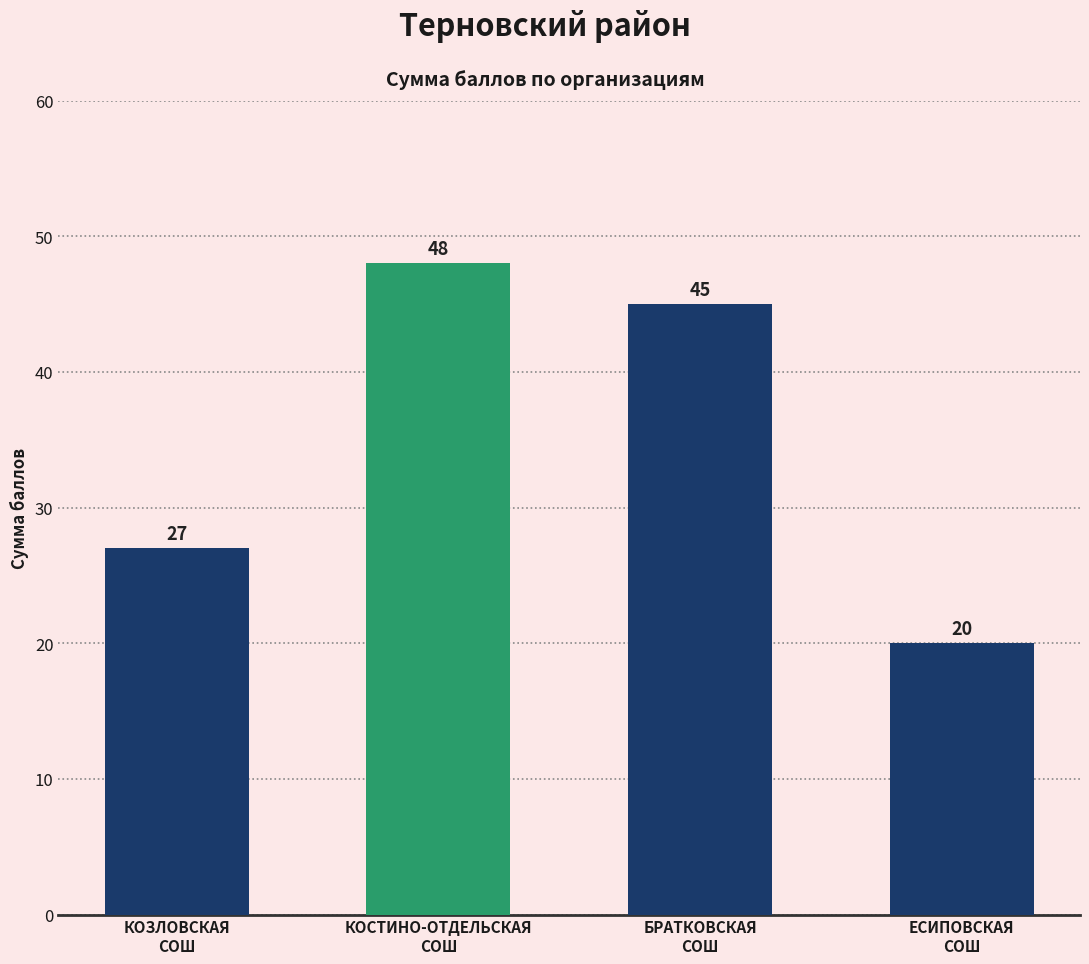

What is the change in value from БРАТКОВСКАЯ
СОШ to ЕСИПОВСКАЯ
СОШ?

-25